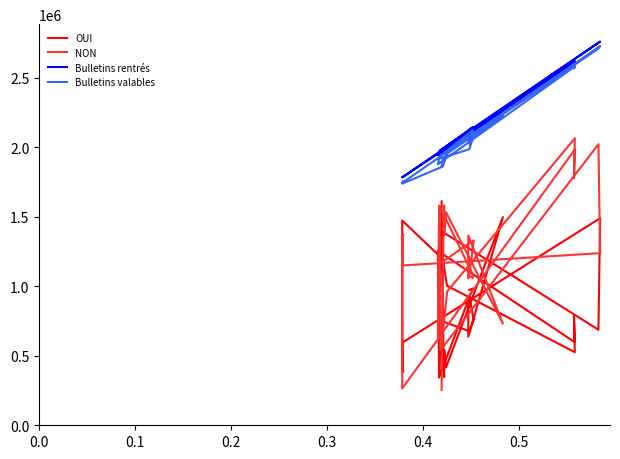

How many interior local valleys does the NON series have?

10